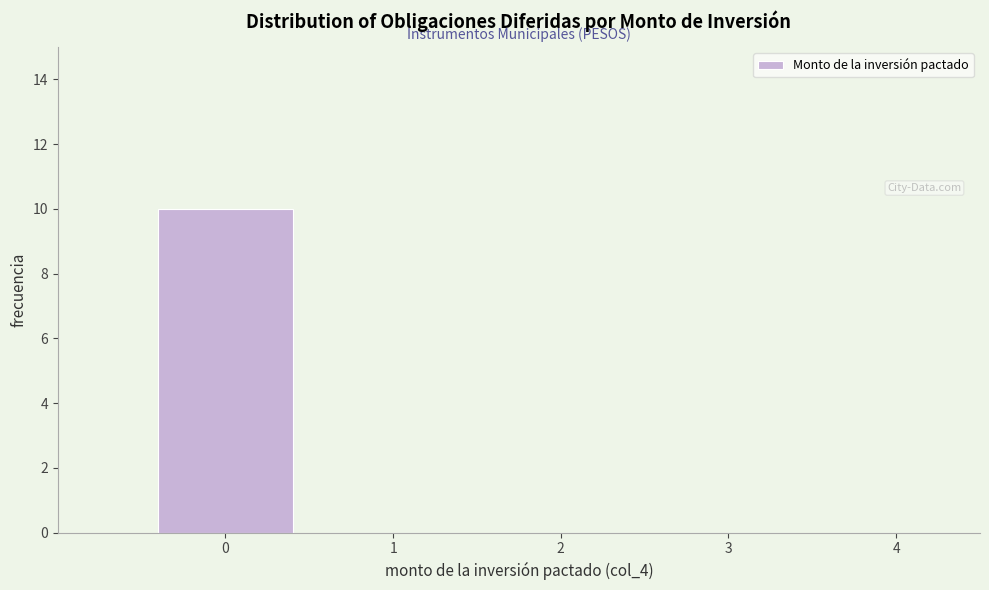

Which range on the x-axis has the tallest bar?

-0.5 to 0.5